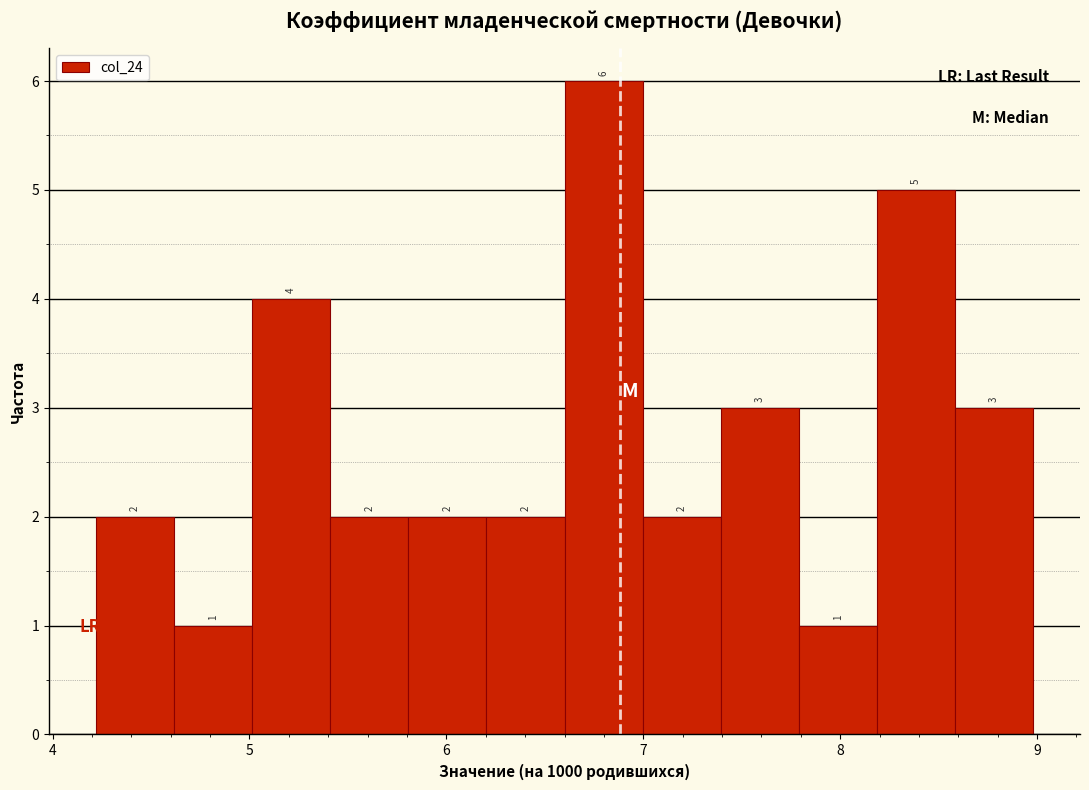

Read against the x-axis, roughly where is the centre of the tallest bar?

6.8